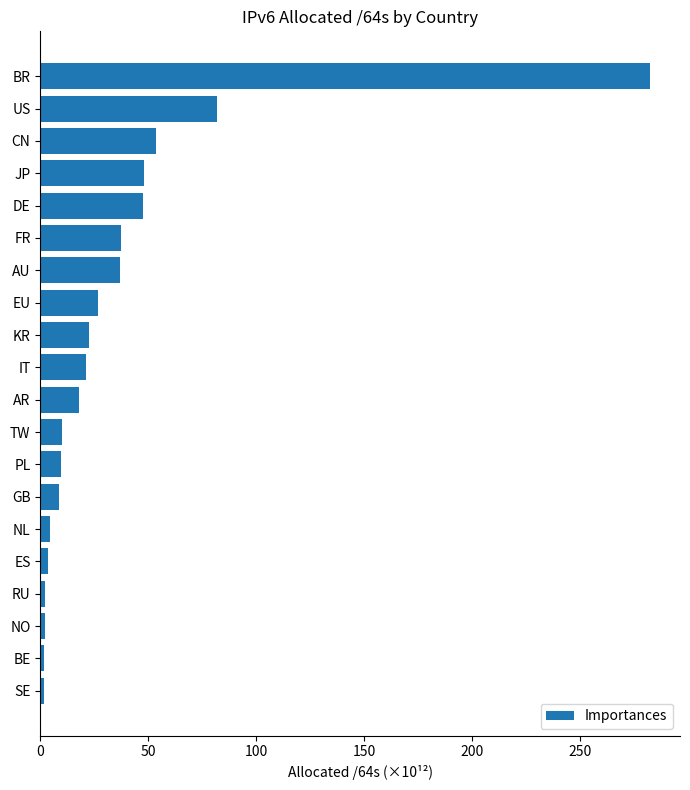

What is the label of the 16th bar from the bottom?

DE